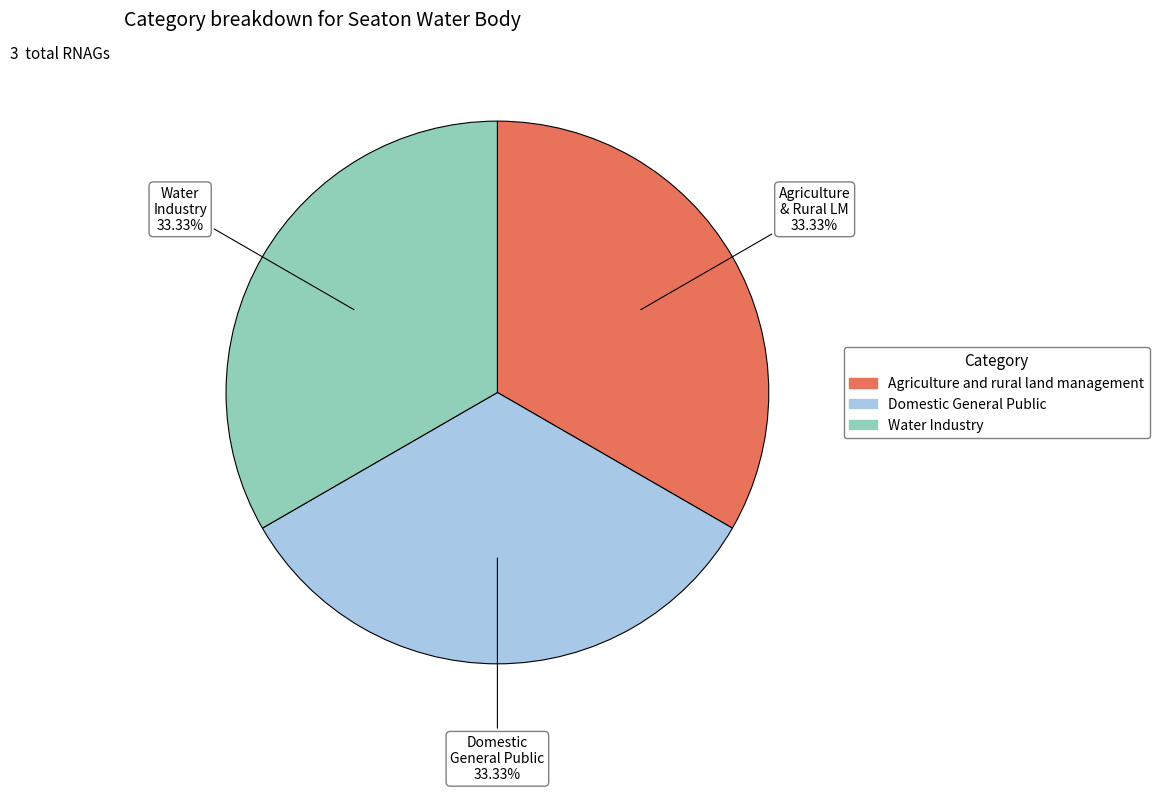

Is the sum of Domestic General Public and Agriculture and rural land management greater than half?

Yes